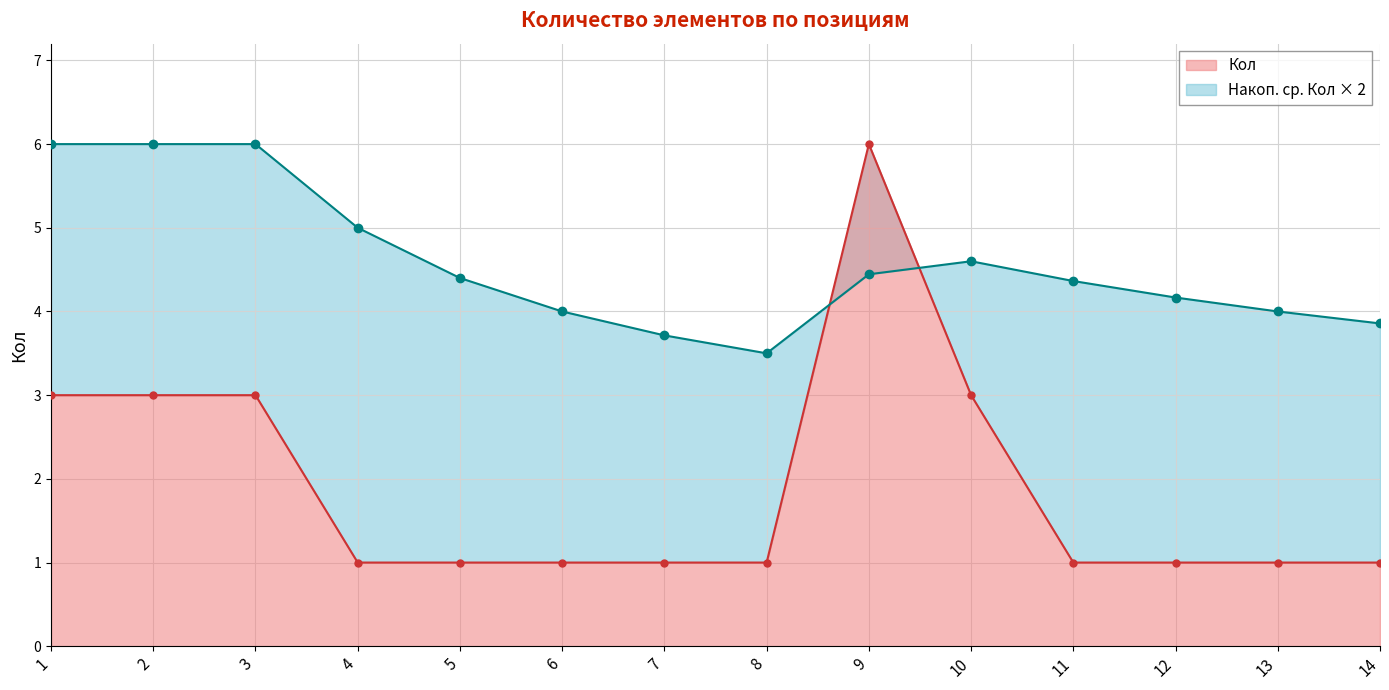

Which category has the lowest value across all series?

4